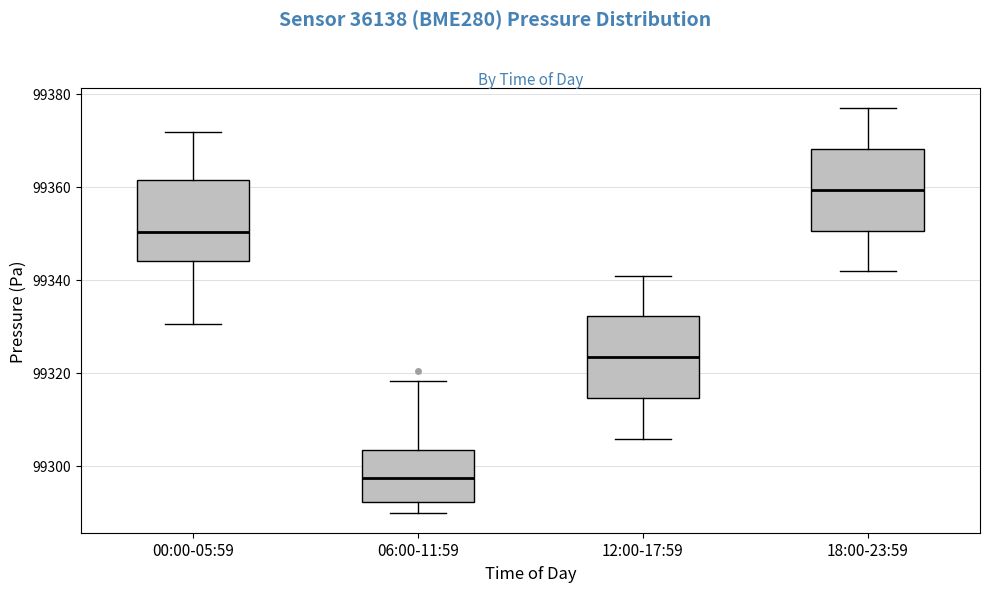

Where does the lower whisker of the box for 18:00-23:59 end on the y-axis? The values are not printed on the chart, so give them approximately, as read against the axis.

99342